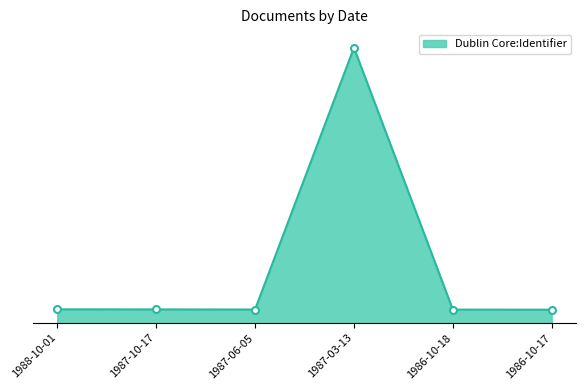

List the labels in order of value, largest first.

1987-03-13, 1988-10-01, 1987-10-17, 1987-06-05, 1986-10-18, 1986-10-17